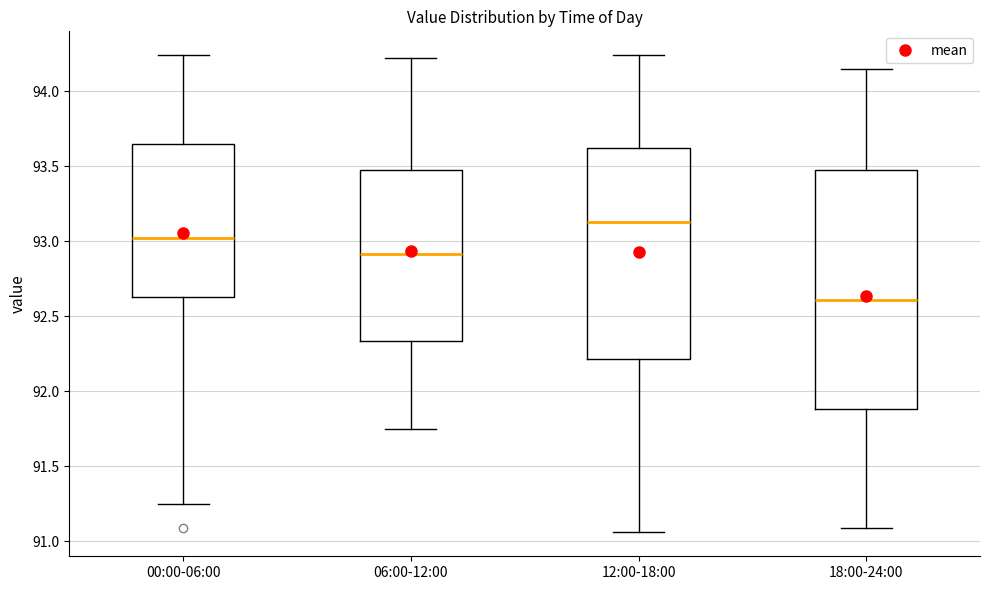

Which box has the highest median line?

12:00-18:00